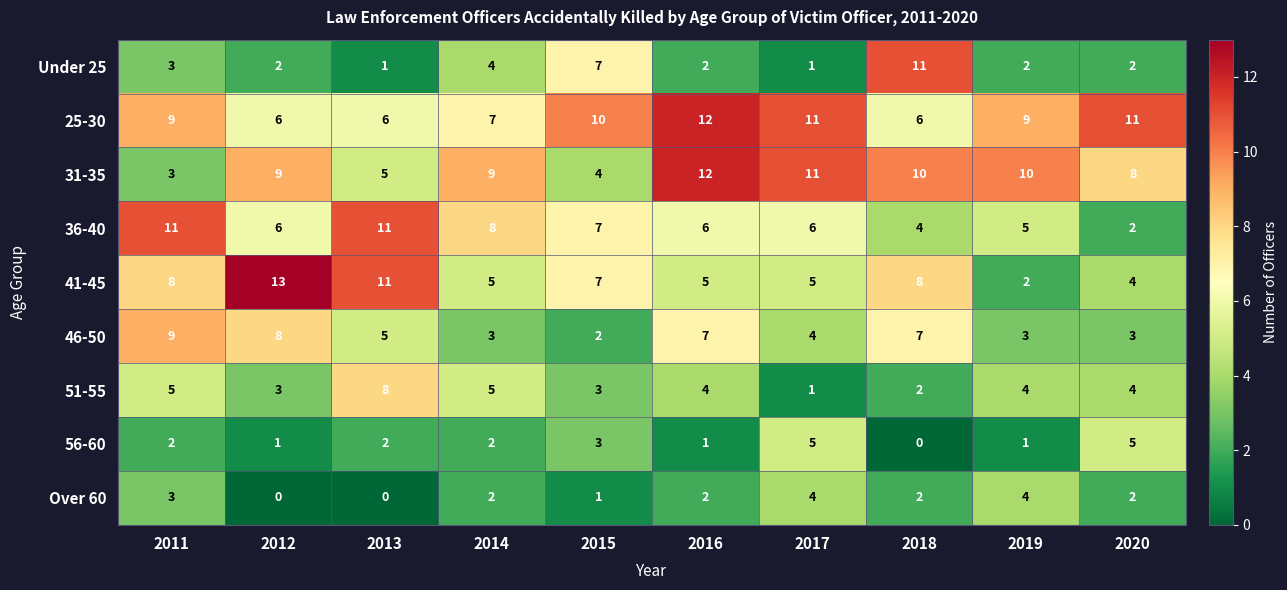

Count the 46-50 values in the range 3 to 7.

7